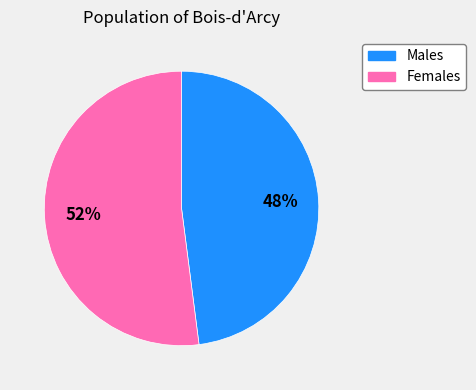

To the nearest percent, what is the average slice percentage?

50%